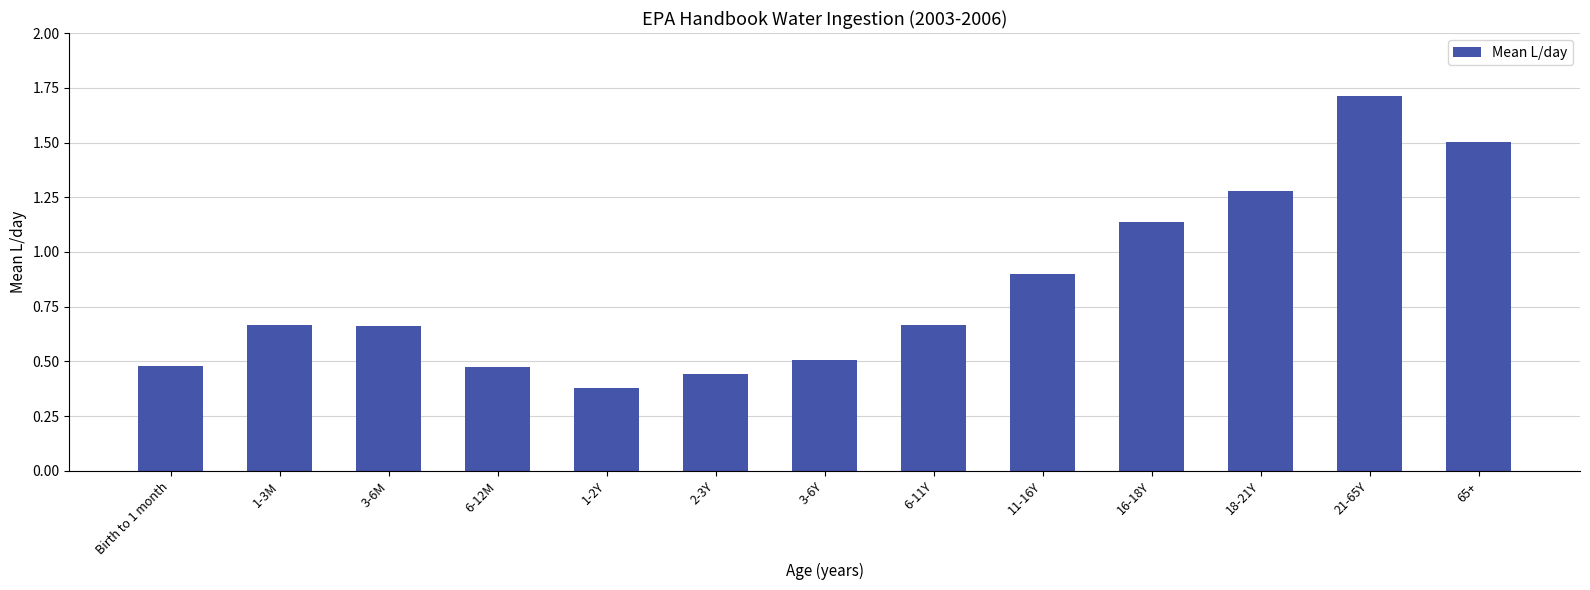

Between 11-16Y and Birth to 1 month, which is larger?

11-16Y